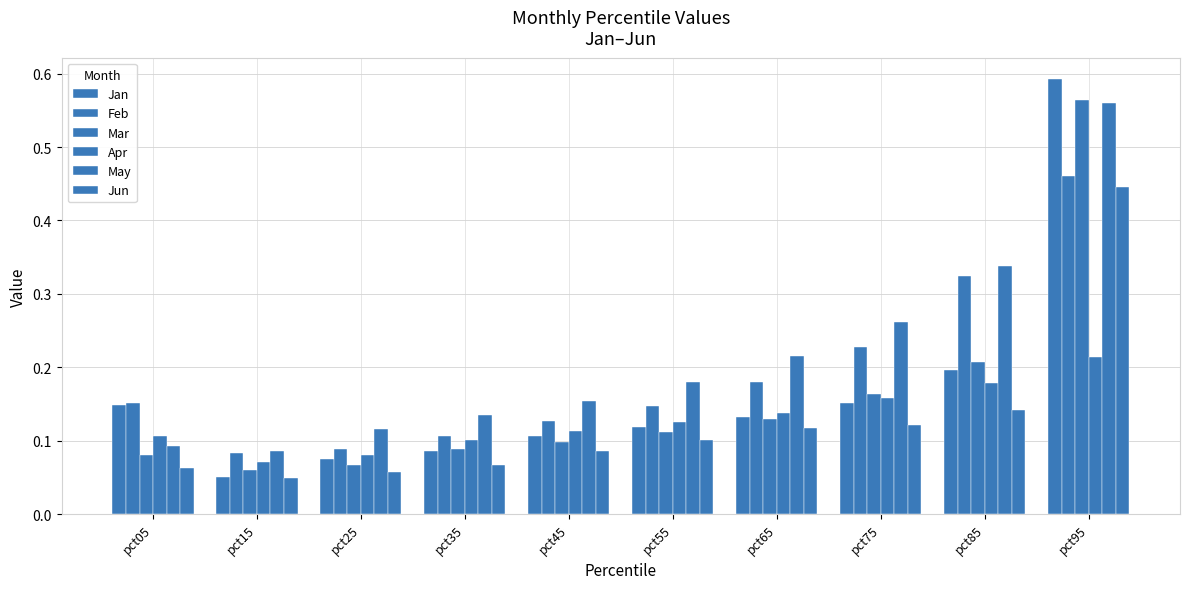

True or false: Apr has a value of 0.1 at pct55.

True